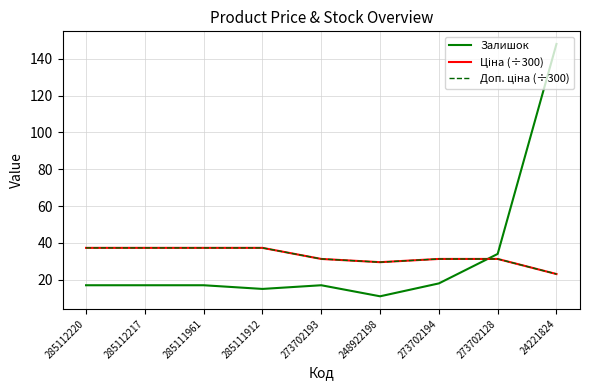

How many lines are shown in the chart?

3